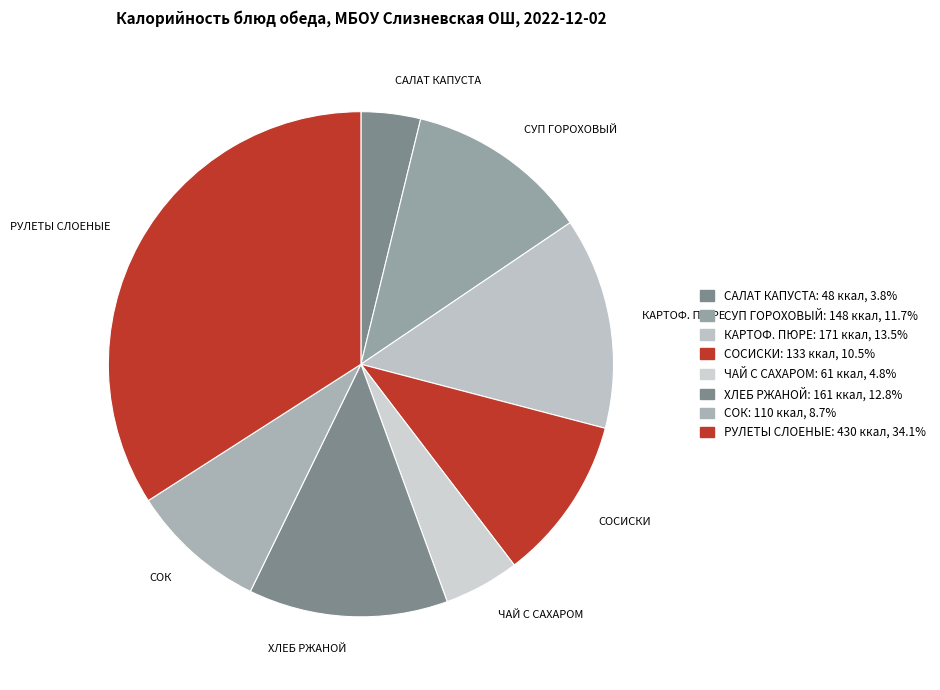

The СУП ГОРОХОВЫЙ slice represents 26% of the pie. True or false?

False